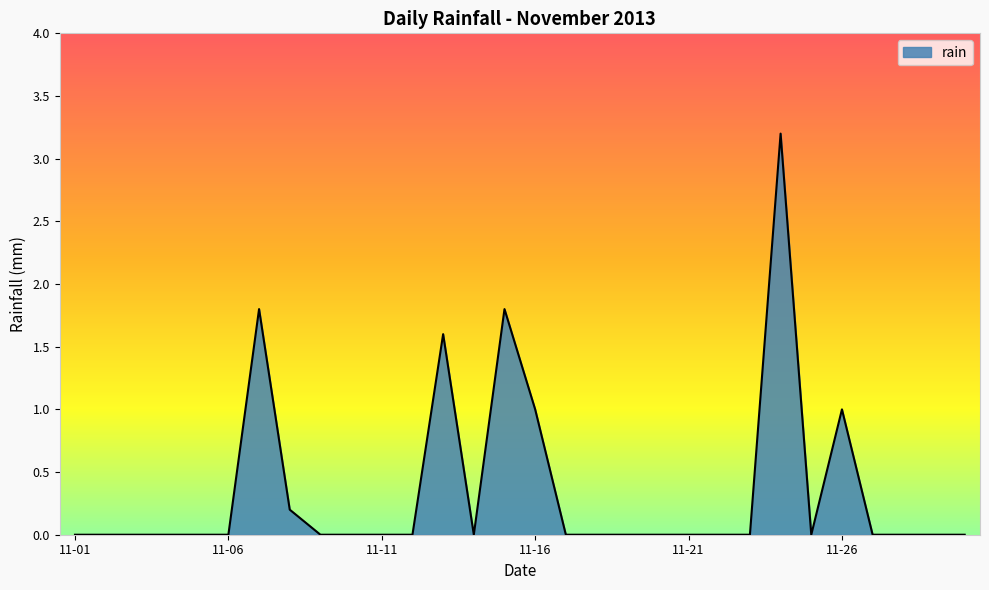

How many lines are shown in the chart?

1